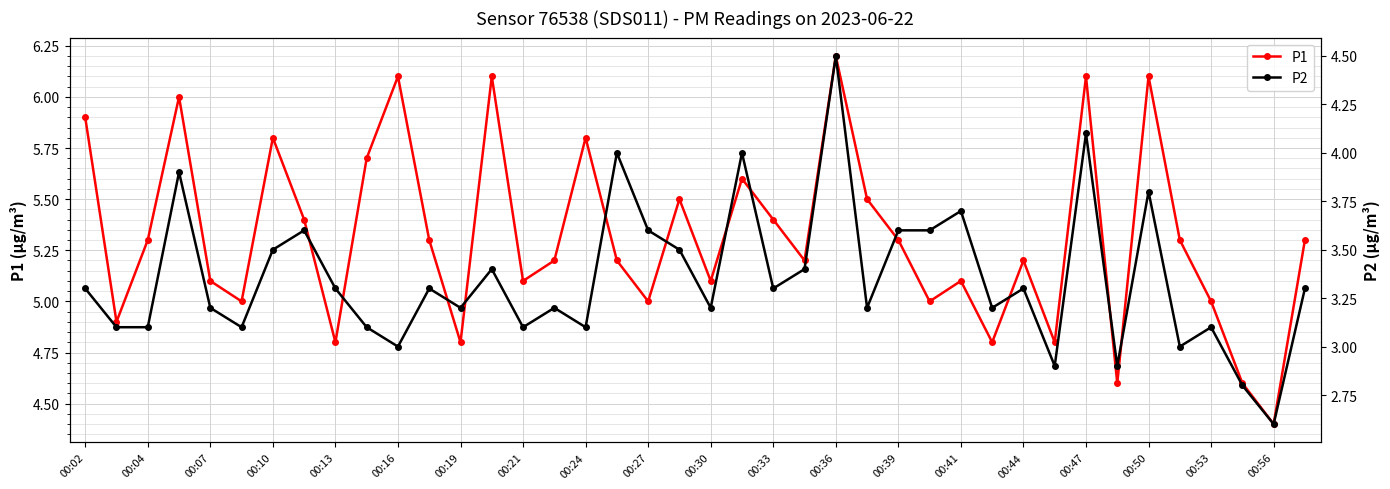

At how many categories does at least one series exceed 3?

40